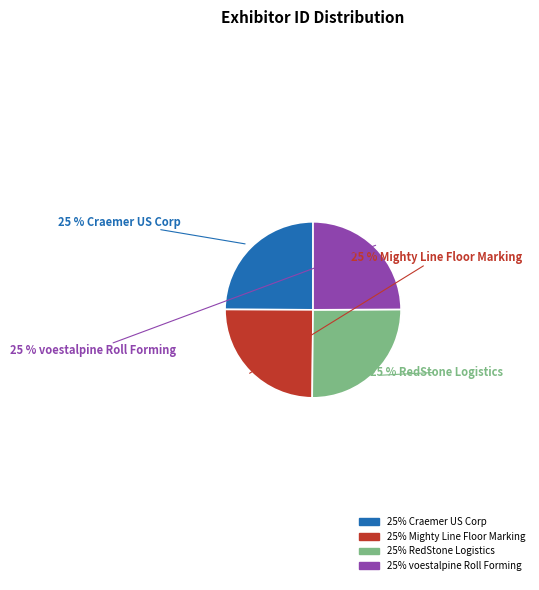

Does any single category account for the majority?

No